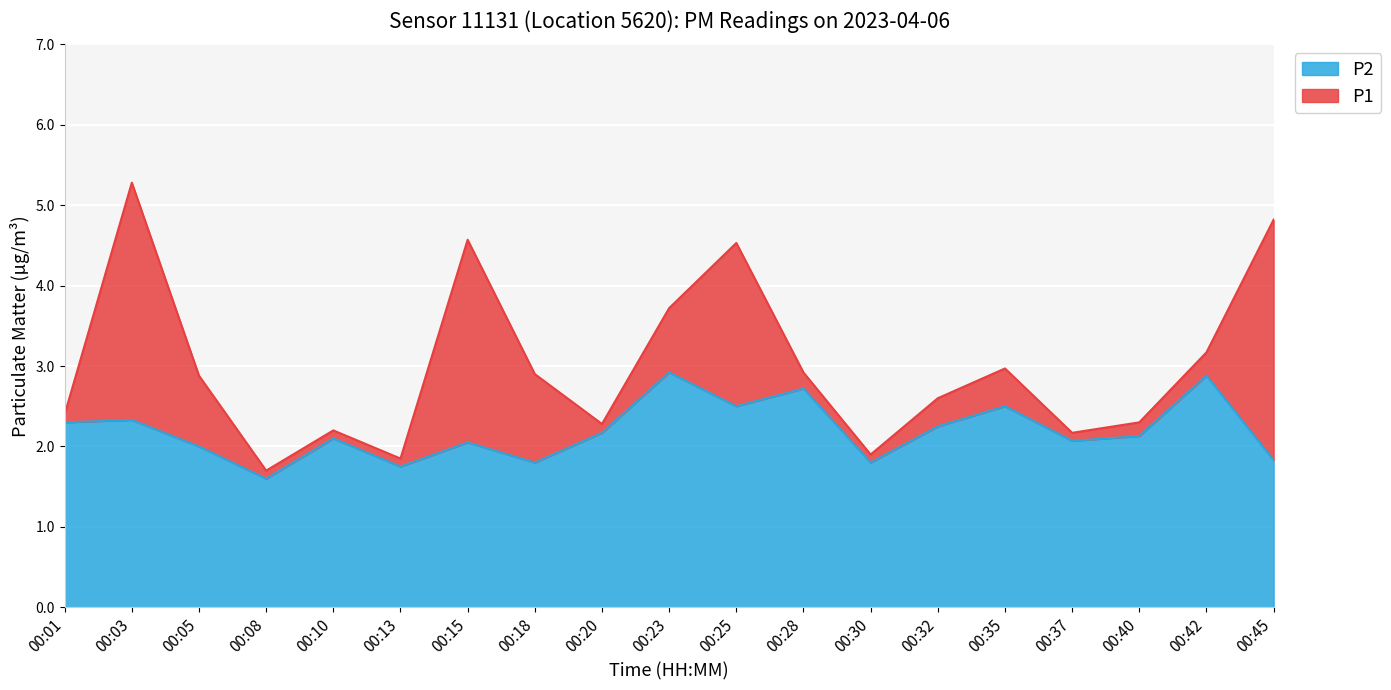

Reading left to right, extract all data points from this chart.

P1: 00:01=2.4	00:03=5.3	00:05=2.9	00:08=1.7	00:10=2.2	00:13=1.9	00:15=4.6	00:18=2.9	00:20=2.3	00:23=3.7	00:25=4.5	00:28=2.9	00:30=1.9	00:32=2.6	00:35=3.0	00:37=2.2	00:40=2.3	00:42=3.2	00:45=4.8
P2: 00:01=2.3	00:03=2.3	00:05=2.0	00:08=1.6	00:10=2.1	00:13=1.8	00:15=2.0	00:18=1.8	00:20=2.2	00:23=2.9	00:25=2.5	00:28=2.7	00:30=1.8	00:32=2.2	00:35=2.5	00:37=2.1	00:40=2.1	00:42=2.9	00:45=1.8